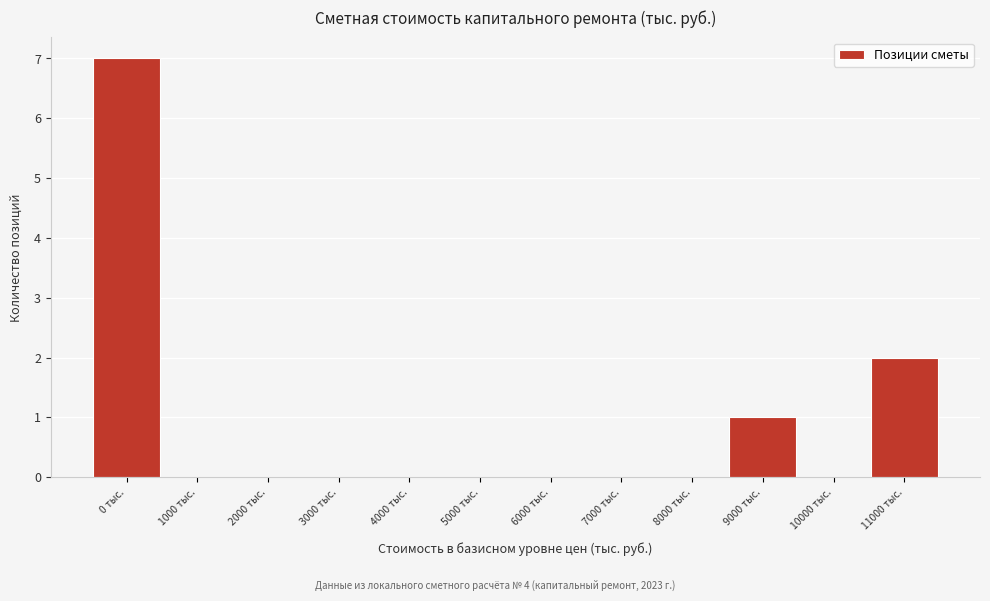

Reading right to left, extract all data points from this chart.

11000 тыс.=2	10000 тыс.=0	9000 тыс.=1	8000 тыс.=0	7000 тыс.=0	6000 тыс.=0	5000 тыс.=0	4000 тыс.=0	3000 тыс.=0	2000 тыс.=0	1000 тыс.=0	0 тыс.=7